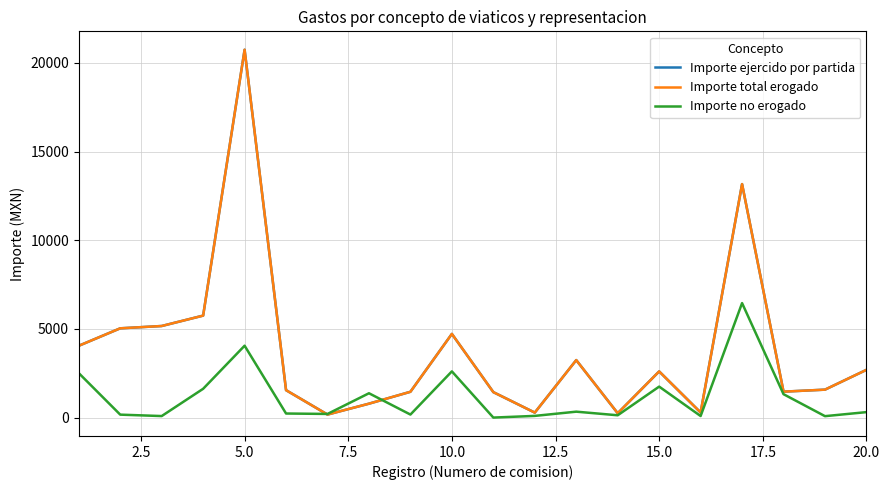

Is this an area chart (filled region under the line)?

No